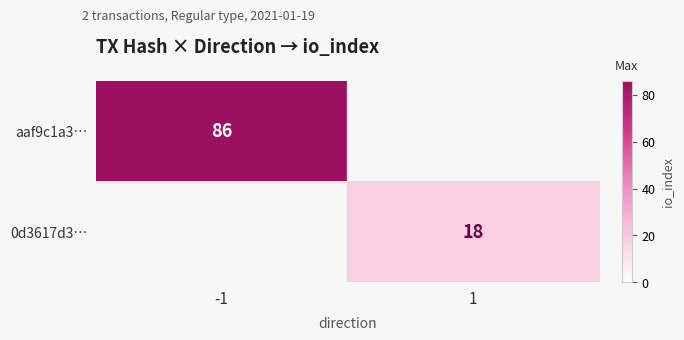

Count the number of categories in the chart.

2